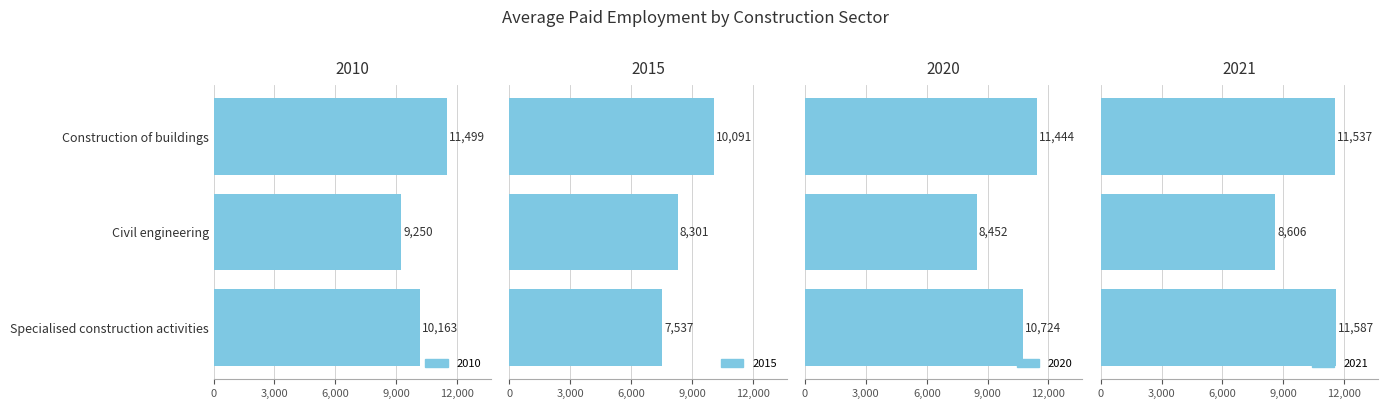

The value of 2020 at Specialised construction activities is 18614. True or false?

False